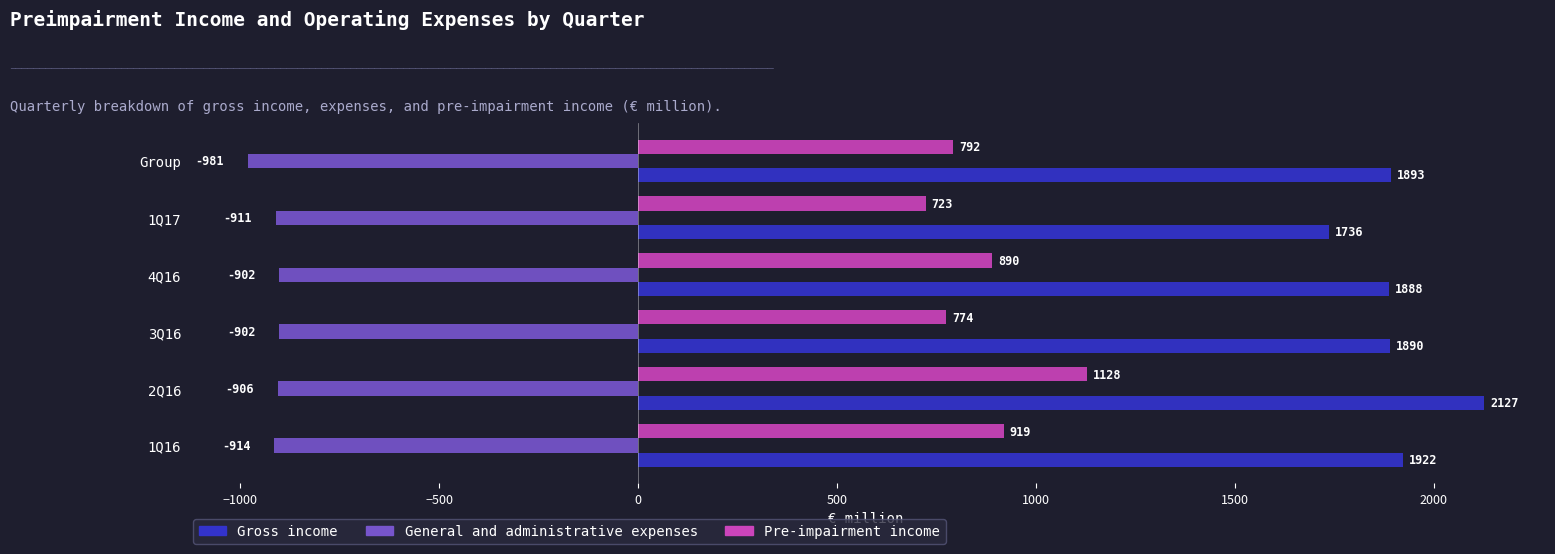

At which category is the sum across all series the highest?

2Q16